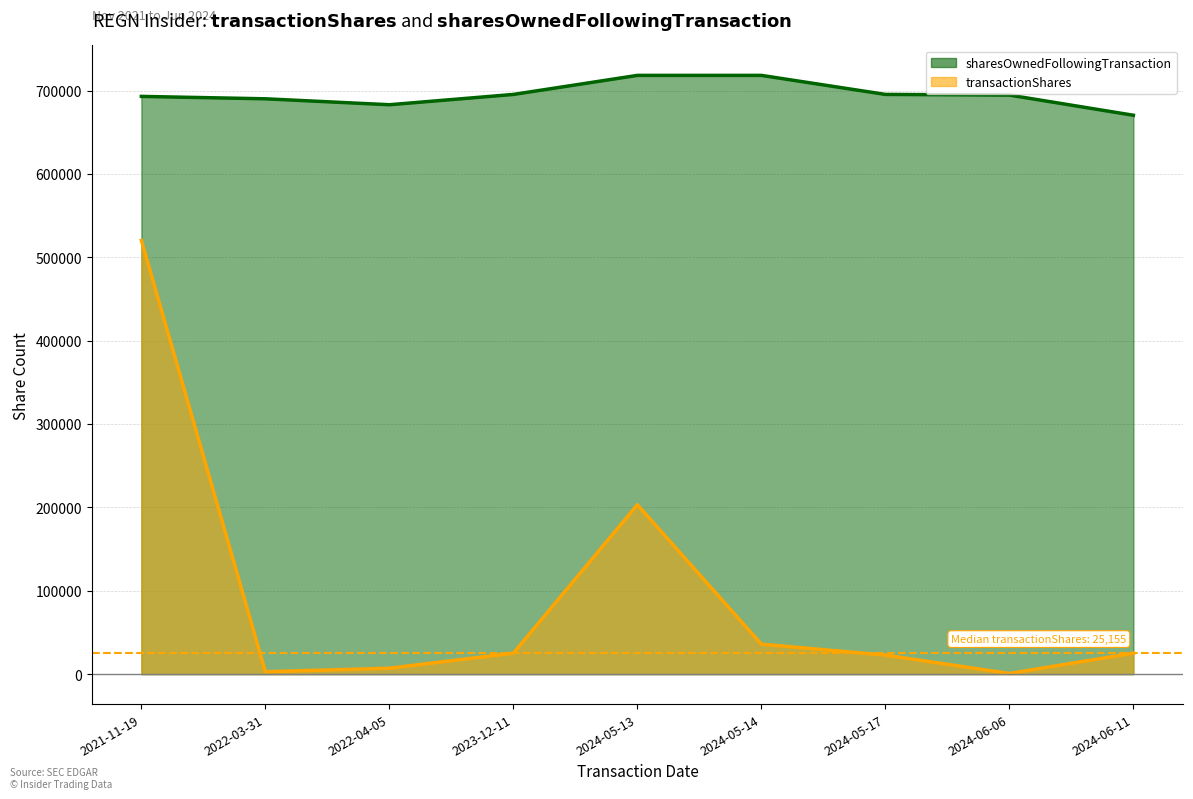

How many interior local valleys does the transactionShares series have?

2